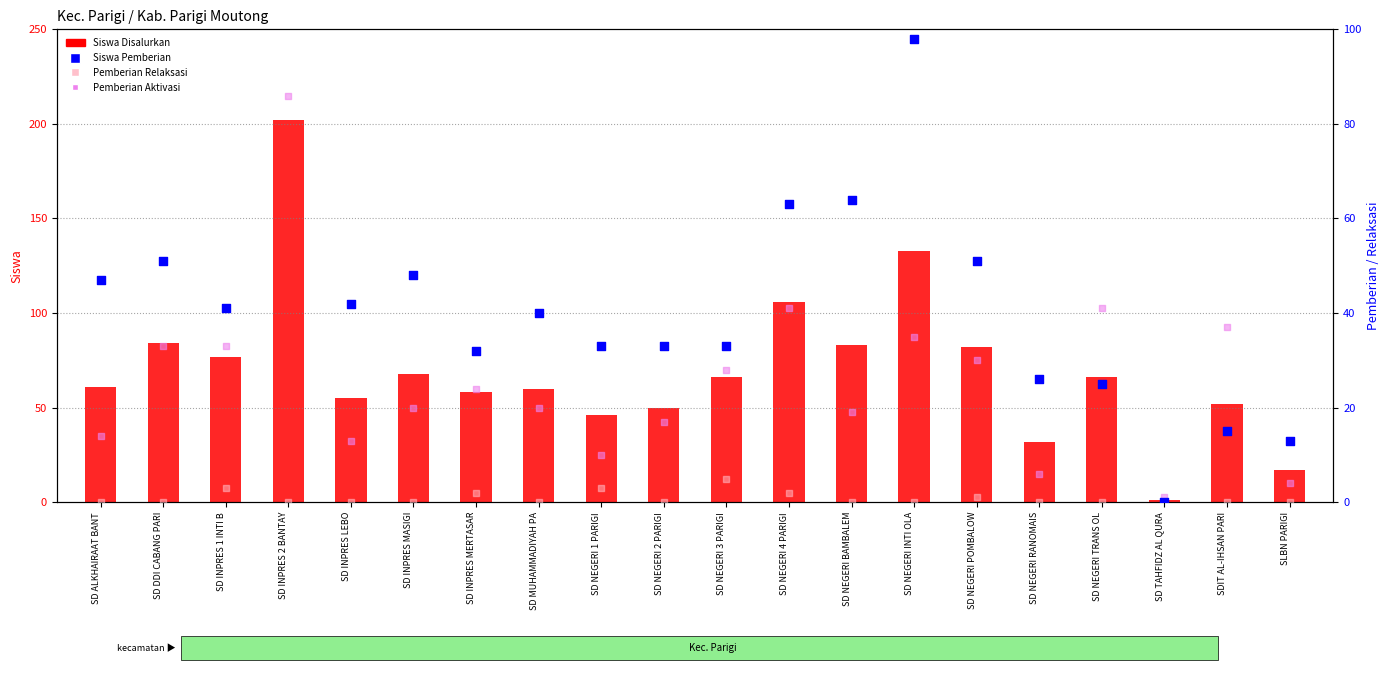

At how many categories does at least one series exceed 192?

1